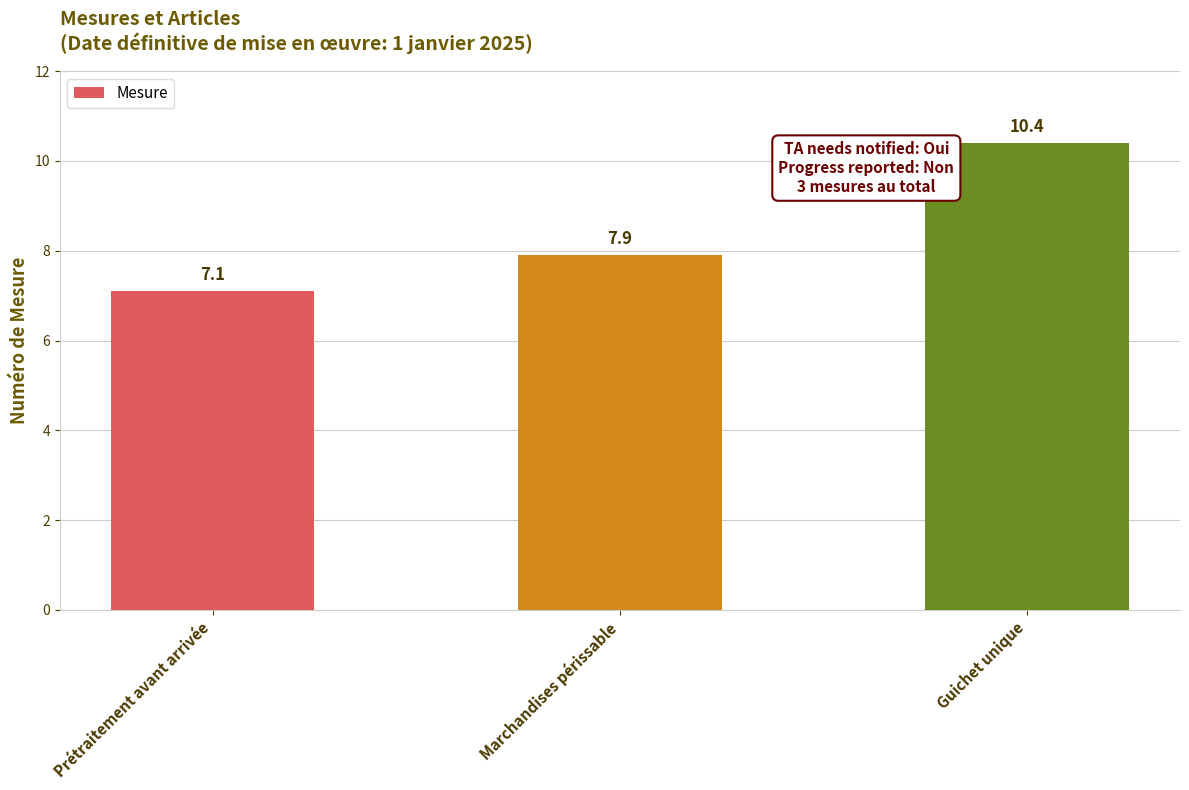

What is the value of the 3rd bar from the left?

10.4